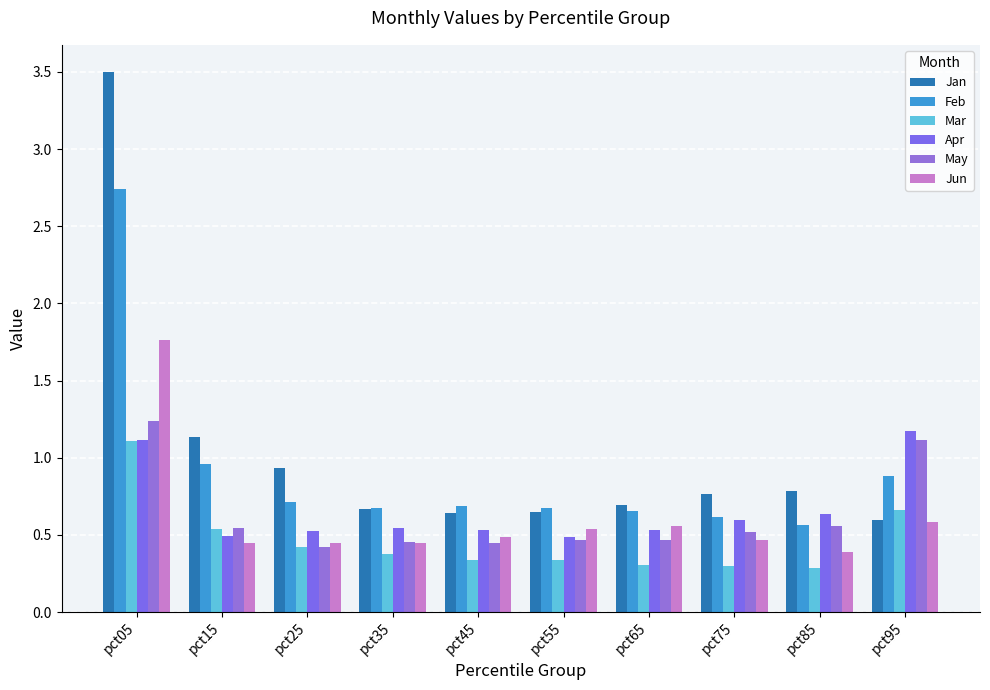

The Jan series shows 0.4 at pct65. True or false?

False